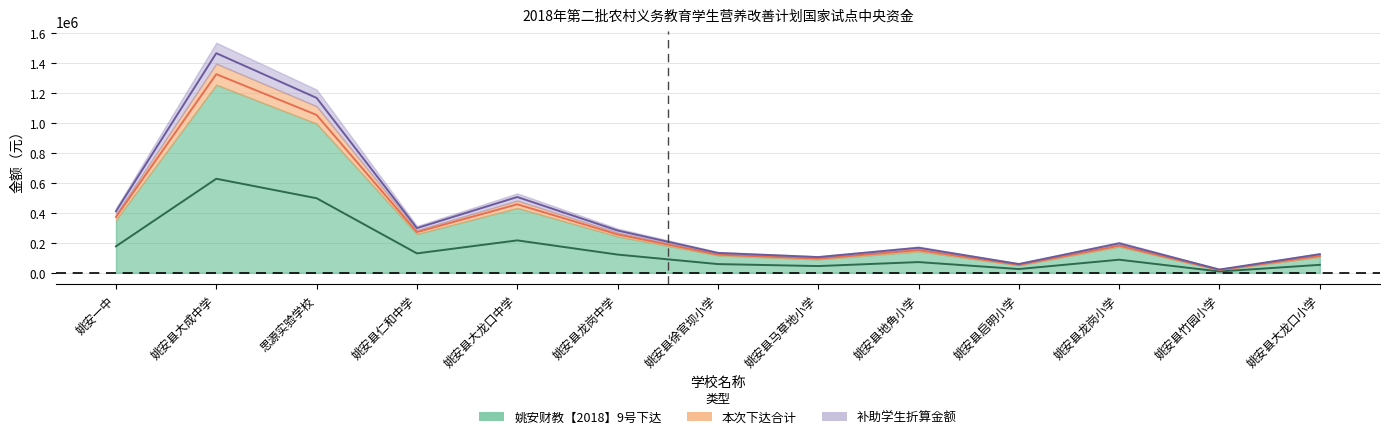

Reading left to right, extract all data points from this chart.

预算资金合计: 410760	1464960	1166760	298200	505680	282240	132720	105000	167160	58800	196560	21840	124320
本次下达合计: 372360	1325080	1053130	271600	457160	256080	121520	95000	151240	53200	181080	19400	112480
姚安财教下达: 176760	627480	497530	129600	216360	121680	58320	45000	71640	25200	87480	9000	53280